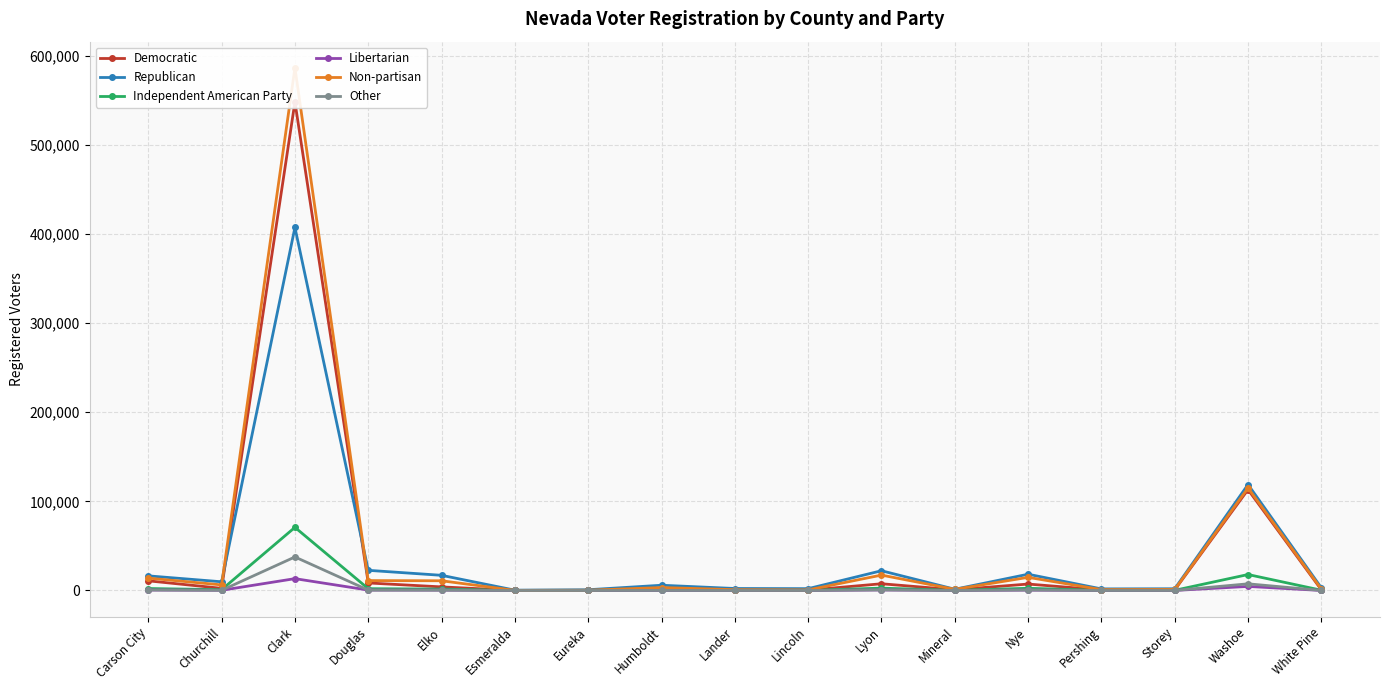

At which label is Other closest to 18819?

Washoe